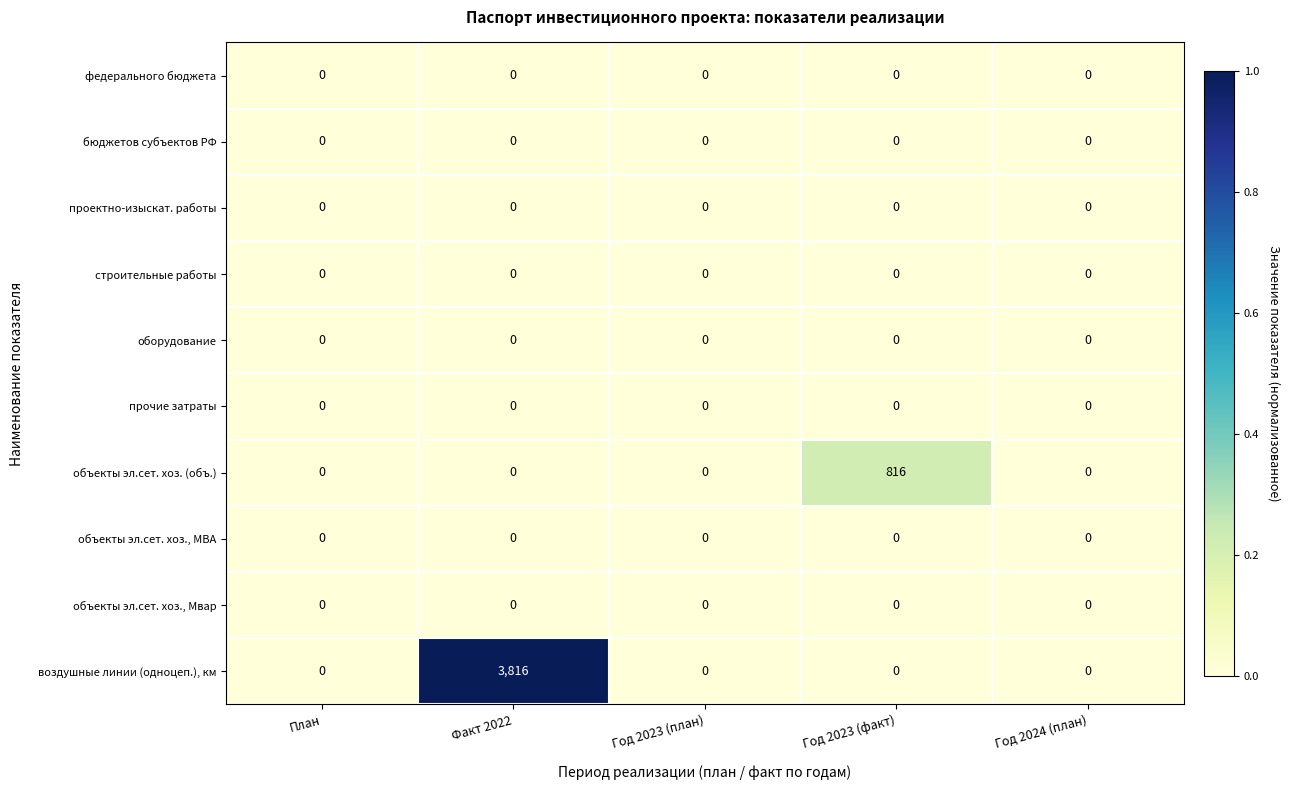

What is the total value across all series at Факт 2022?

3816